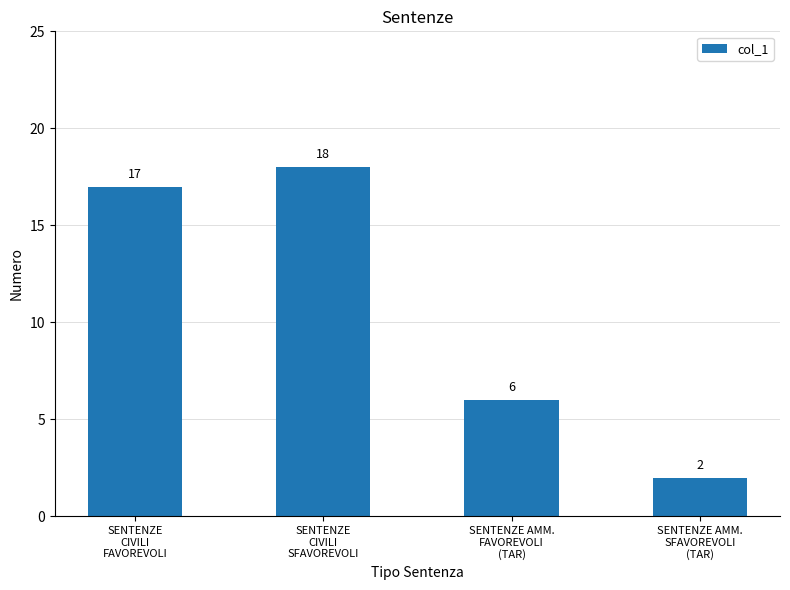

List the labels in order of value, smallest first.

SENTENZE AMM.
SFAVOREVOLI
(TAR), SENTENZE AMM.
FAVOREVOLI
(TAR), SENTENZE
CIVILI
FAVOREVOLI, SENTENZE
CIVILI
SFAVOREVOLI